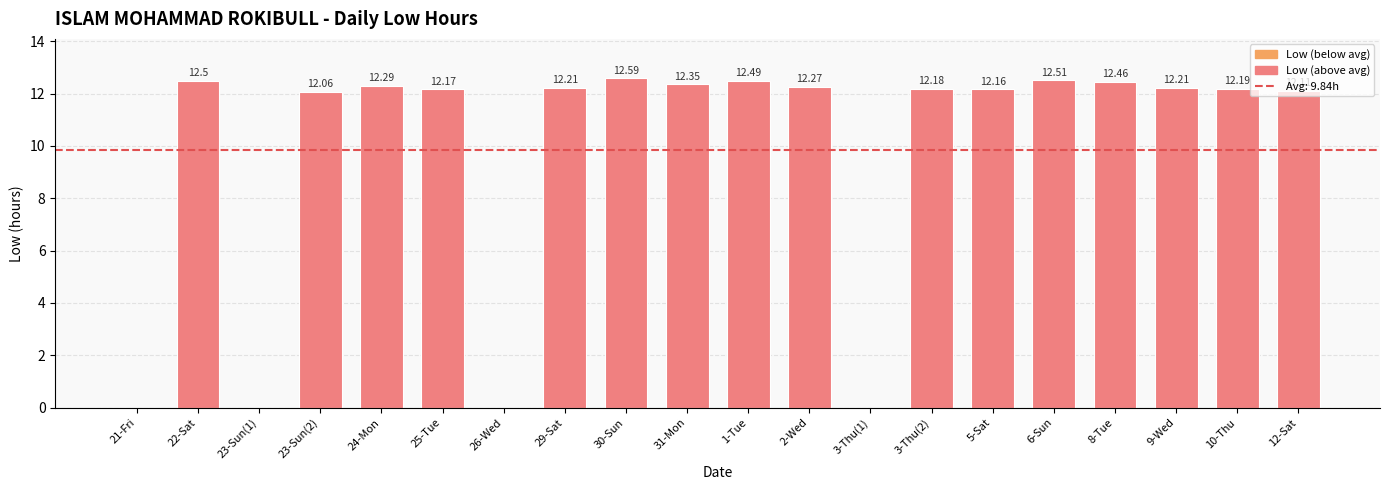

At which label does the data first exceed 12?

22-Sat